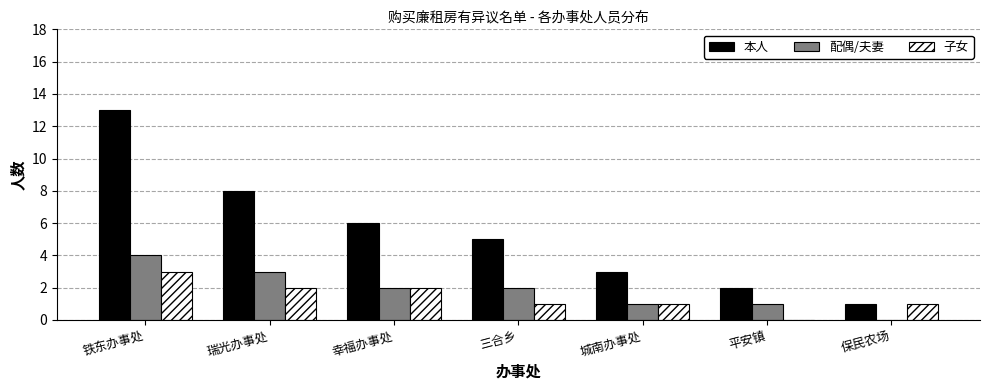

What is the greatest value displayed?

13